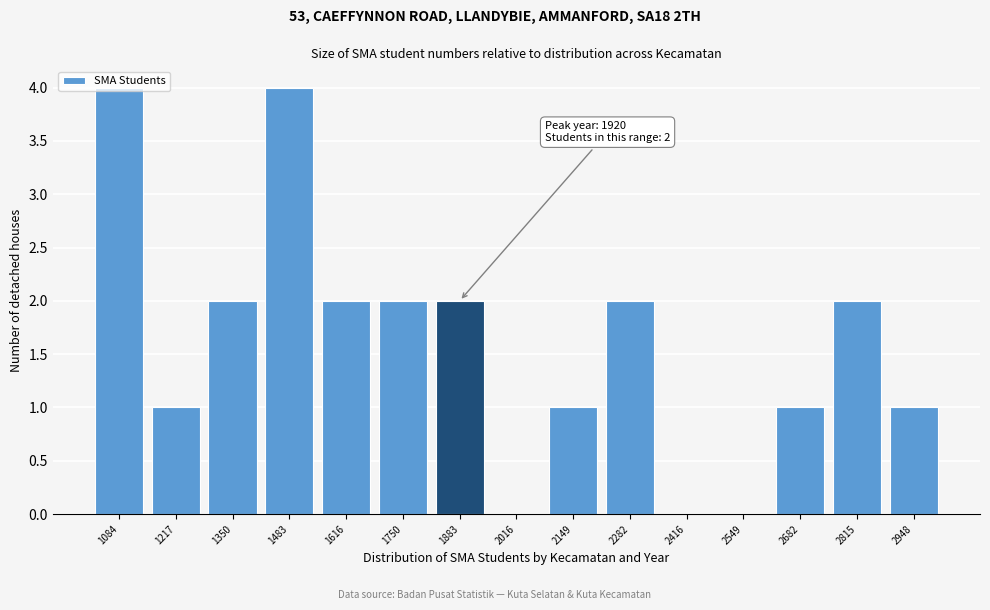

What is the sum of all values?

24